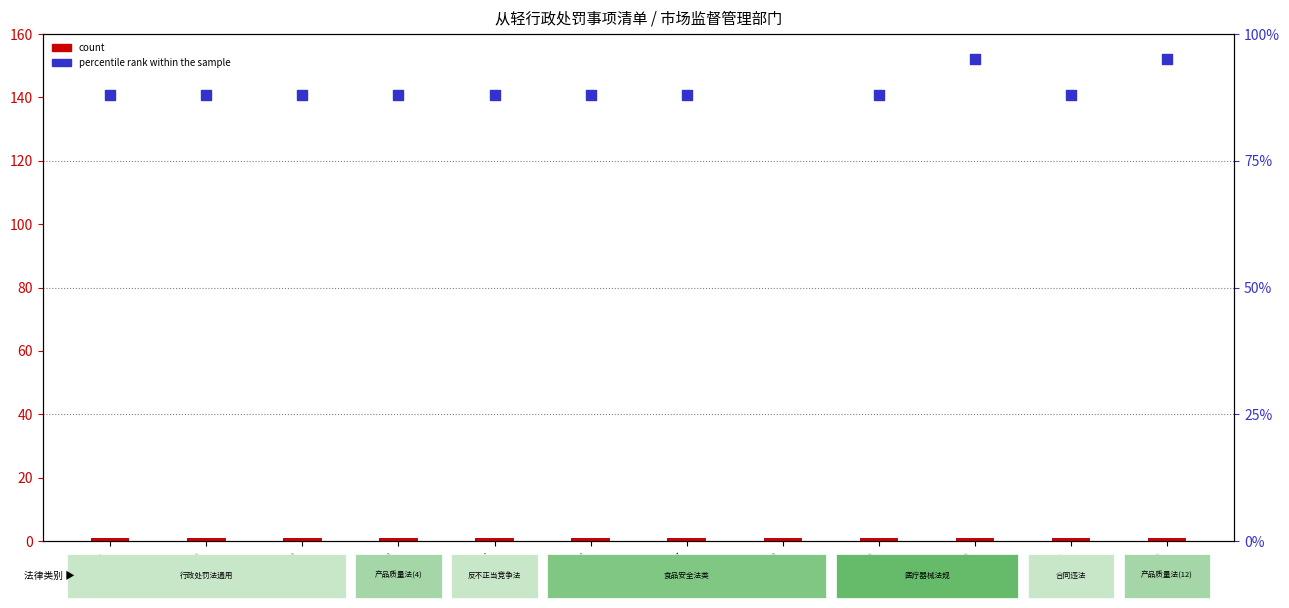

Which series has the largest total across all categories?

percentile rank within the sample